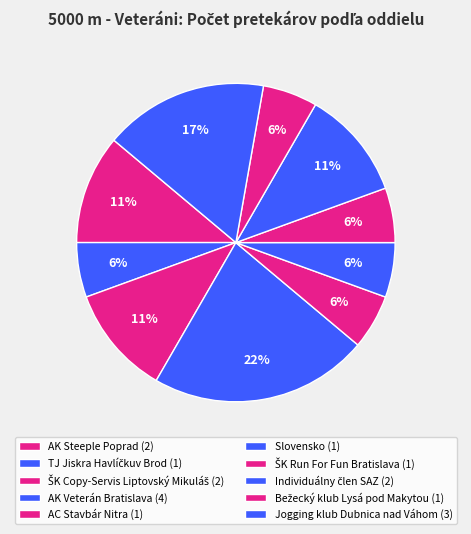

How many slices are in this pie chart?

10